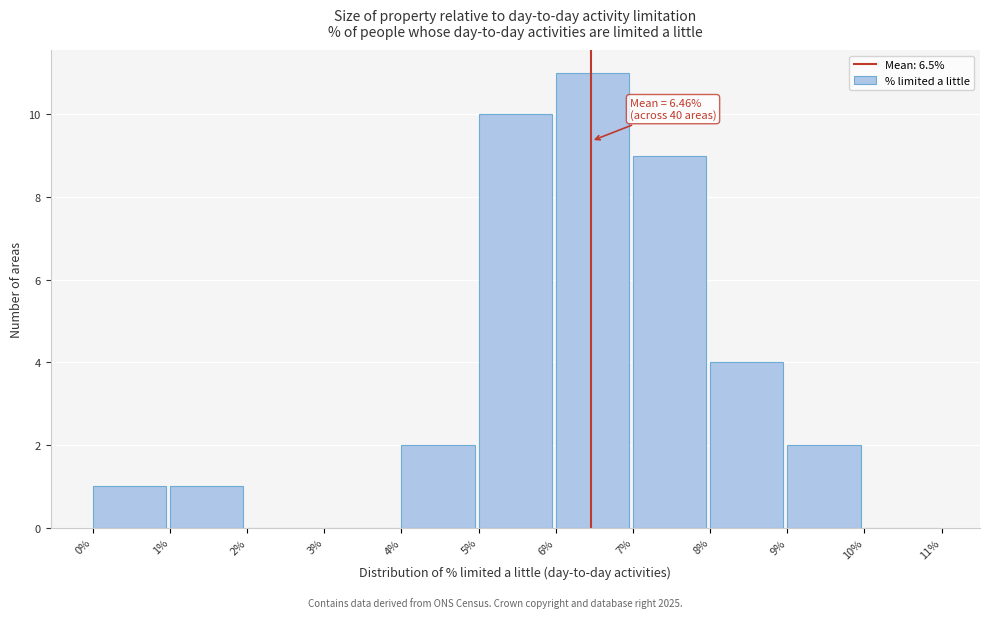

Over which range of the x-axis is the bar tallest?

6% to 7%